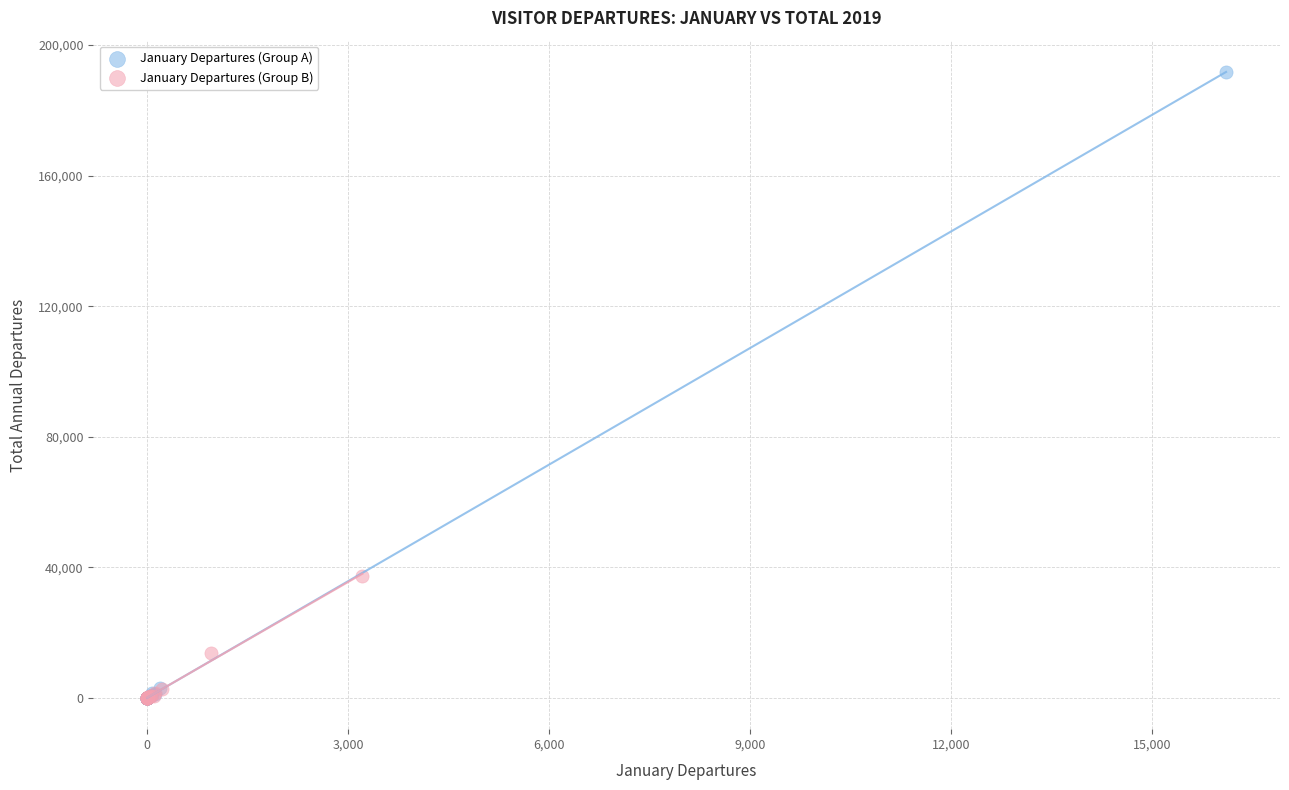

Which series has the largest Y range (max minus min)?

January Departures (Group A)